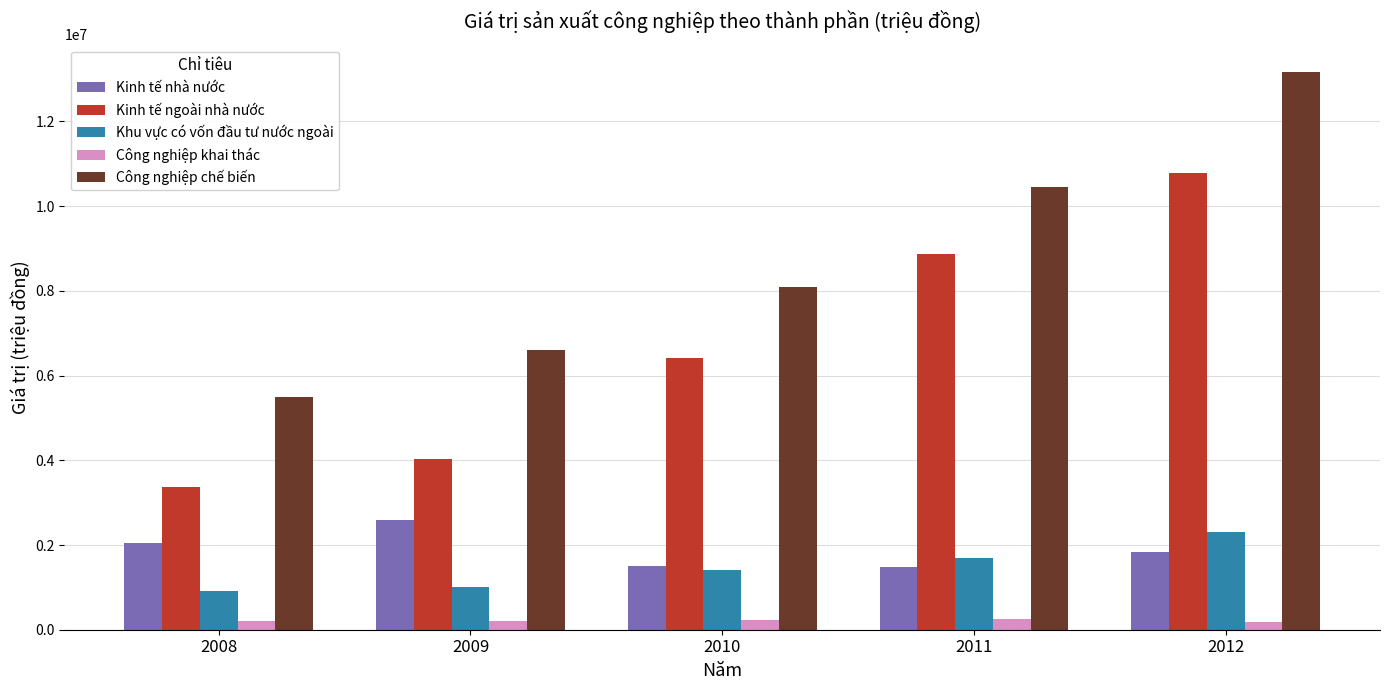

At which label is Kinh tế nhà nước closest to 2038402?

2008